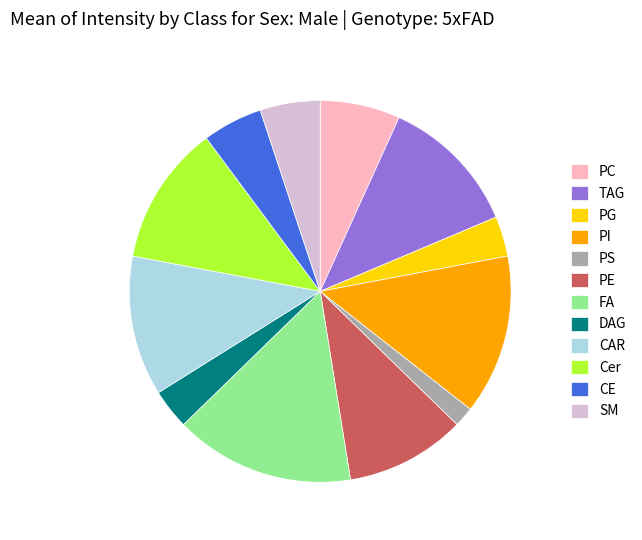

Between PE and PC, which is larger?

PE